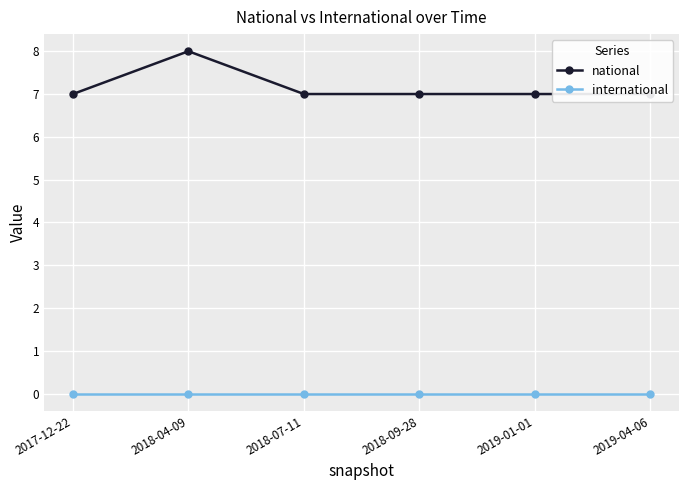

The value of national at 2018-07-11 is 7. True or false?

True